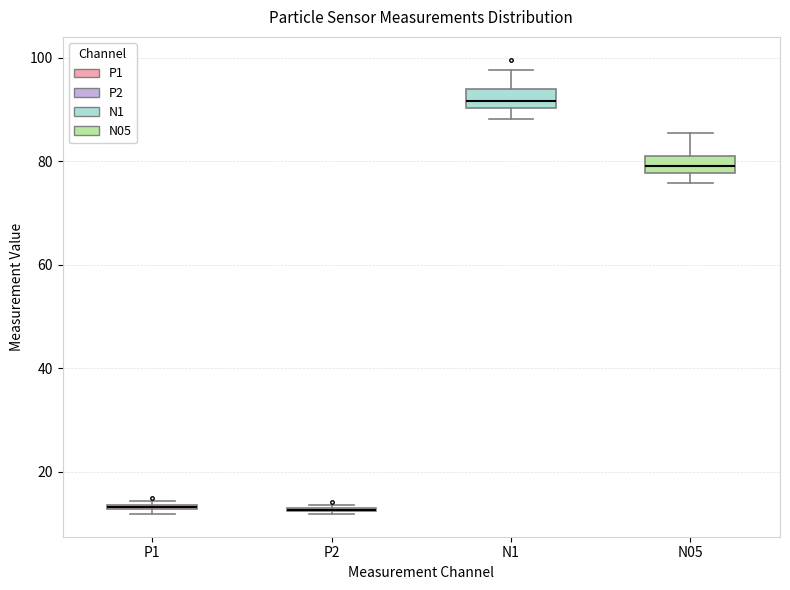

Where is the lower edge of the box for N1 on the y-axis? The values are not printed on the chart, so give them approximately, as read against the axis.

90